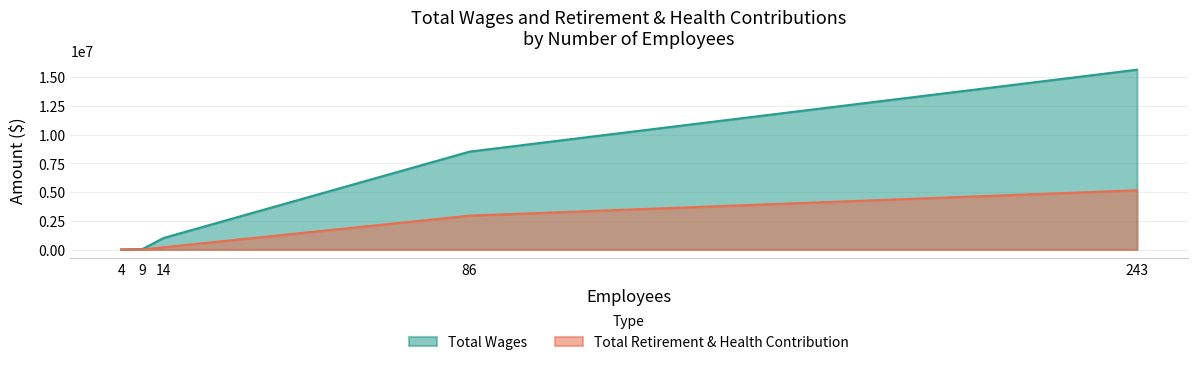

Is it true that Total Retirement & Health Contribution equals 195584 at Donner Summit Public Utility District?

True